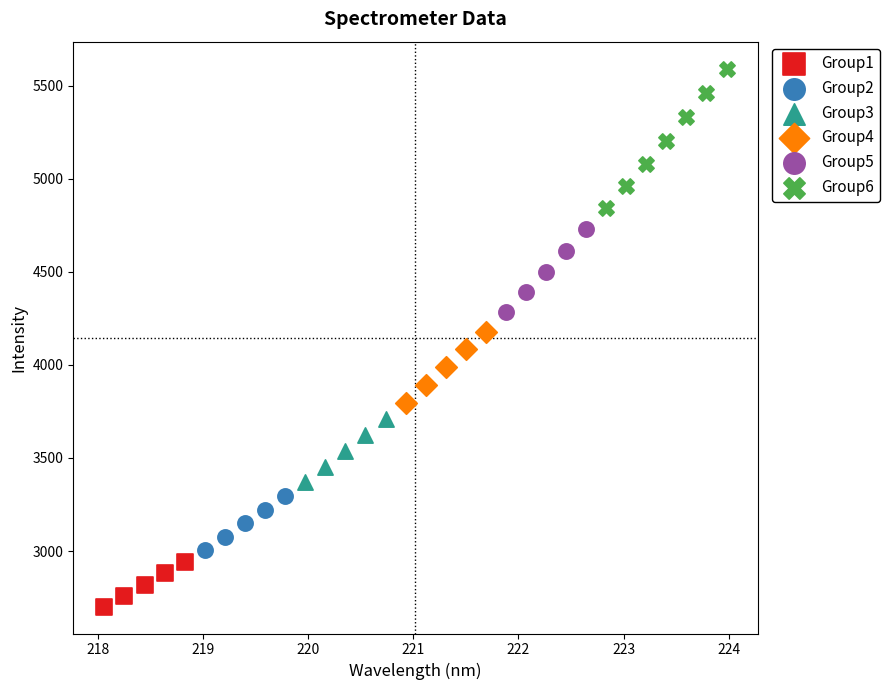

Which series contains the highest Y value?

Group6